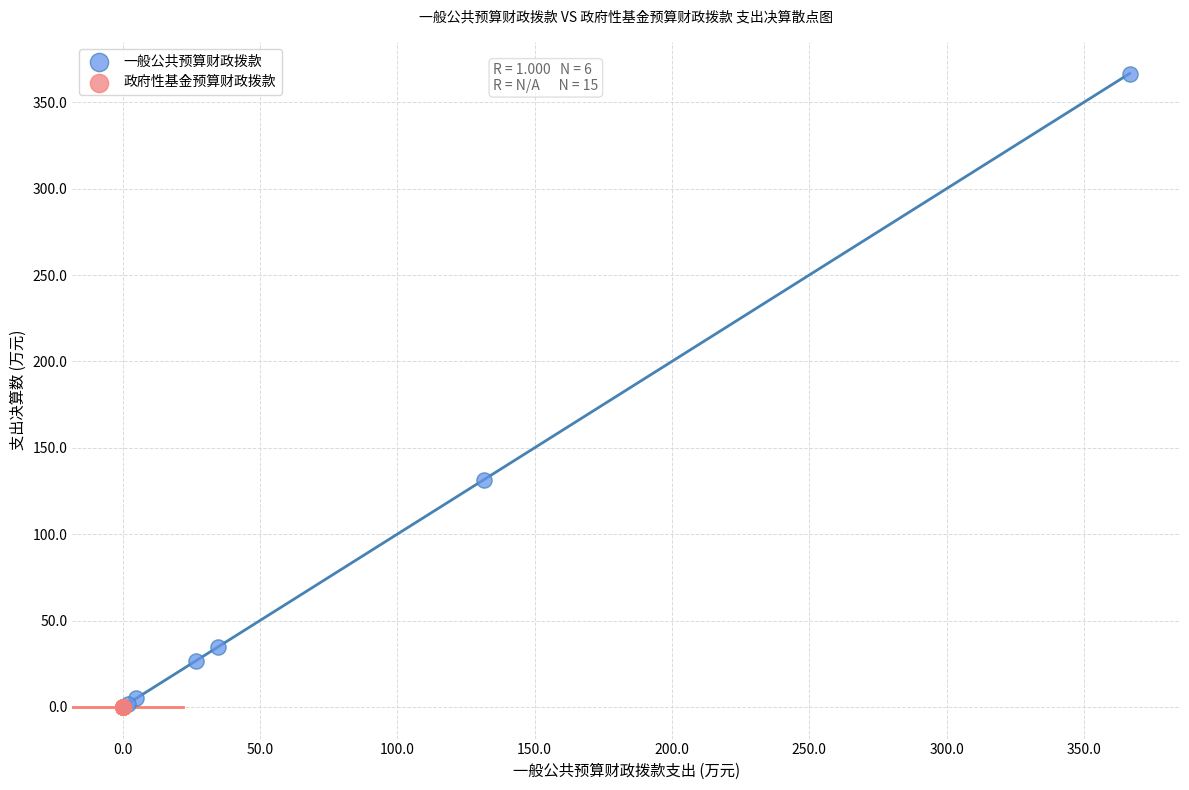

Which series reaches the maximum Y coordinate?

一般公共预算财政拨款